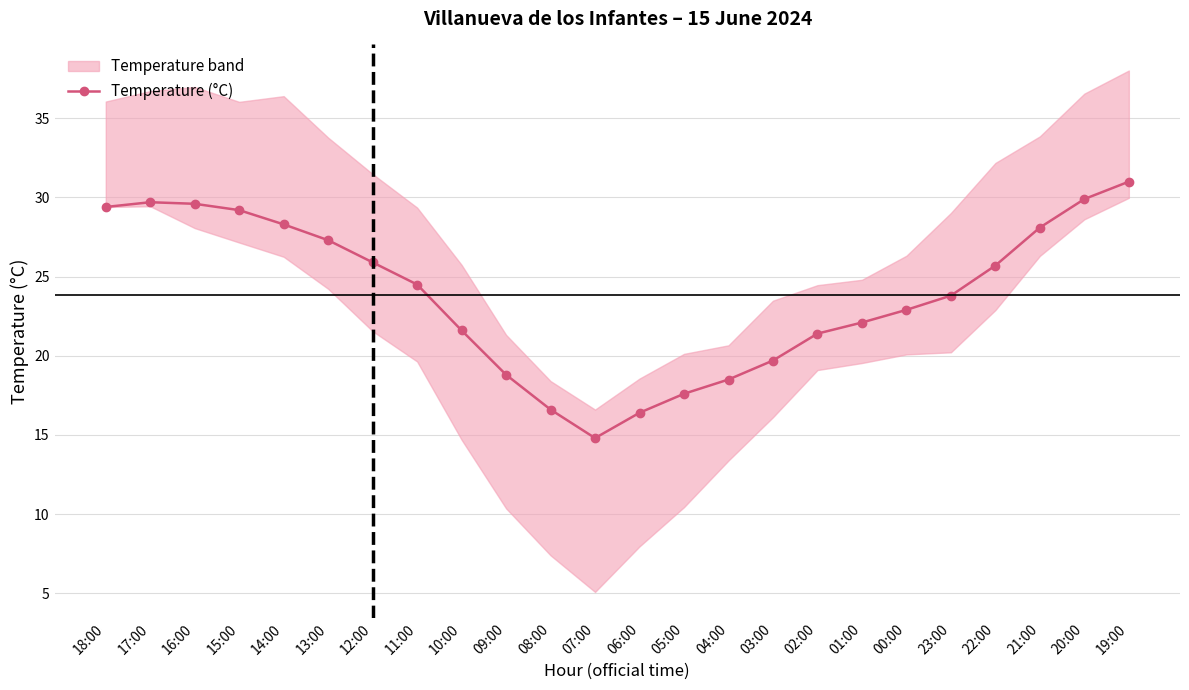

Does the chart display data point markers on the line(s)?

Yes